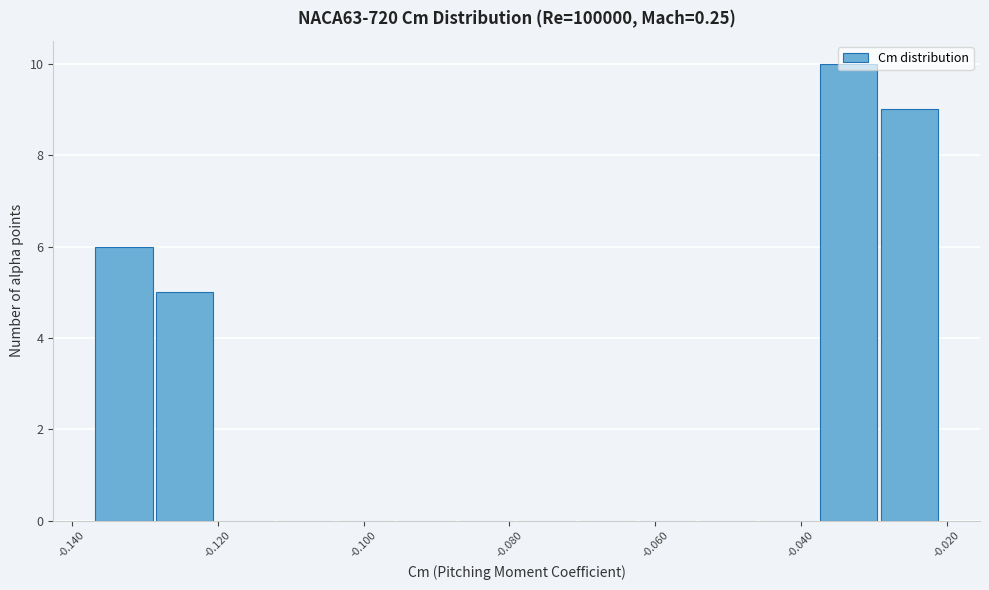

Which range on the x-axis has the tallest bar?

-0.038 to -0.030